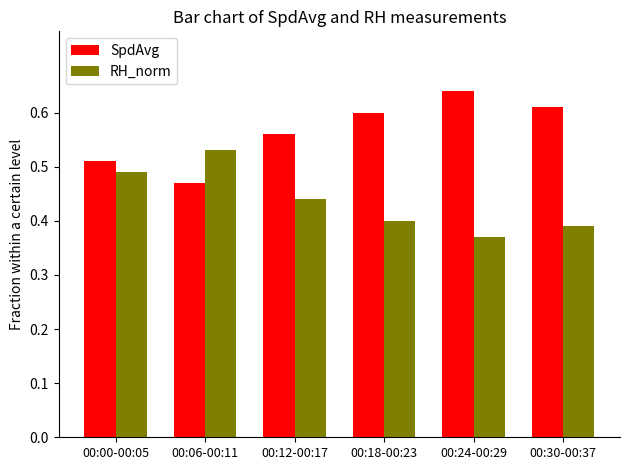

What are all the series names shown in the legend?

SpdAvg, RH_norm